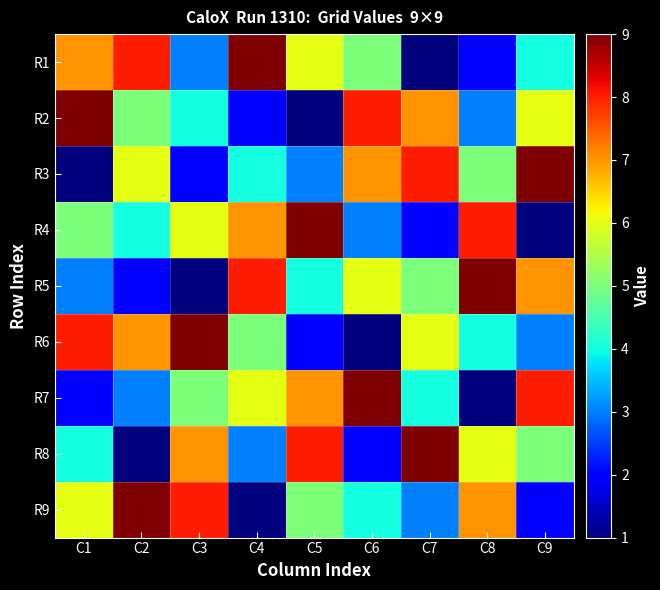

Reading left to right, transcribe all the data shown in this chart.

R1: C1=7	C2=8	C3=3	C4=9	C5=6	C6=5	C7=1	C8=2	C9=4
R2: C1=9	C2=5	C3=4	C4=2	C5=1	C6=8	C7=7	C8=3	C9=6
R3: C1=1	C2=6	C3=2	C4=4	C5=3	C6=7	C7=8	C8=5	C9=9
R4: C1=5	C2=4	C3=6	C4=7	C5=9	C6=3	C7=2	C8=8	C9=1
R5: C1=3	C2=2	C3=1	C4=8	C5=4	C6=6	C7=5	C8=9	C9=7
R6: C1=8	C2=7	C3=9	C4=5	C5=2	C6=1	C7=6	C8=4	C9=3
R7: C1=2	C2=3	C3=5	C4=6	C5=7	C6=9	C7=4	C8=1	C9=8
R8: C1=4	C2=1	C3=7	C4=3	C5=8	C6=2	C7=9	C8=6	C9=5
R9: C1=6	C2=9	C3=8	C4=1	C5=5	C6=4	C7=3	C8=7	C9=2